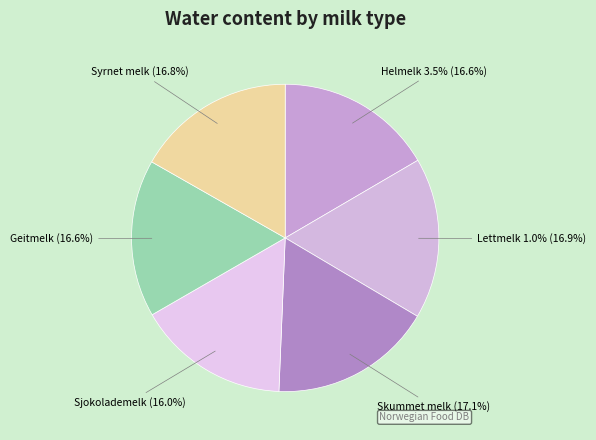

Rank the categories by value from lowest to highest.

Sjokolademelk, Helmelk 3.5%, Geitmelk, Syrnet melk, Lettmelk 1.0%, Skummet melk